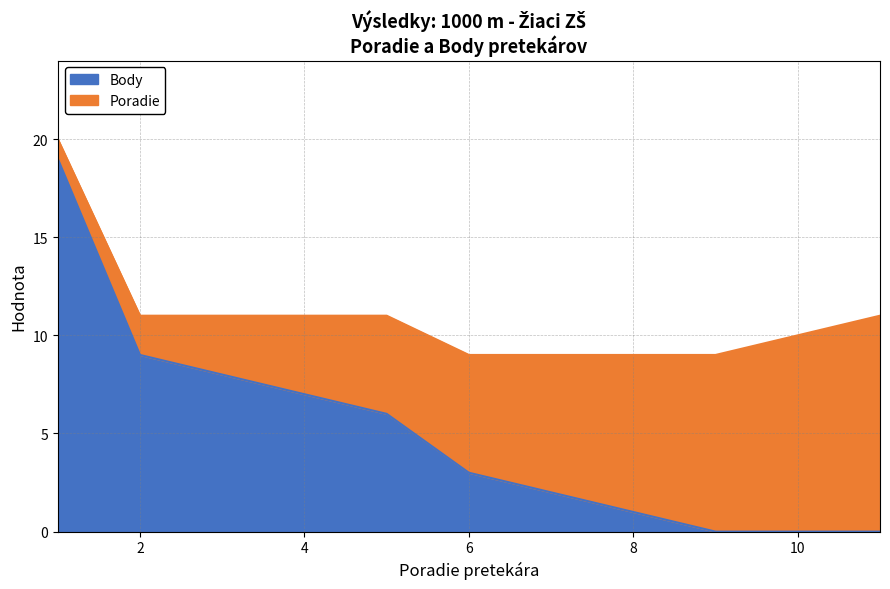

Reading left to right, transcribe all the data shown in this chart.

19	9	8	7	6	3	2	1	0	0	0